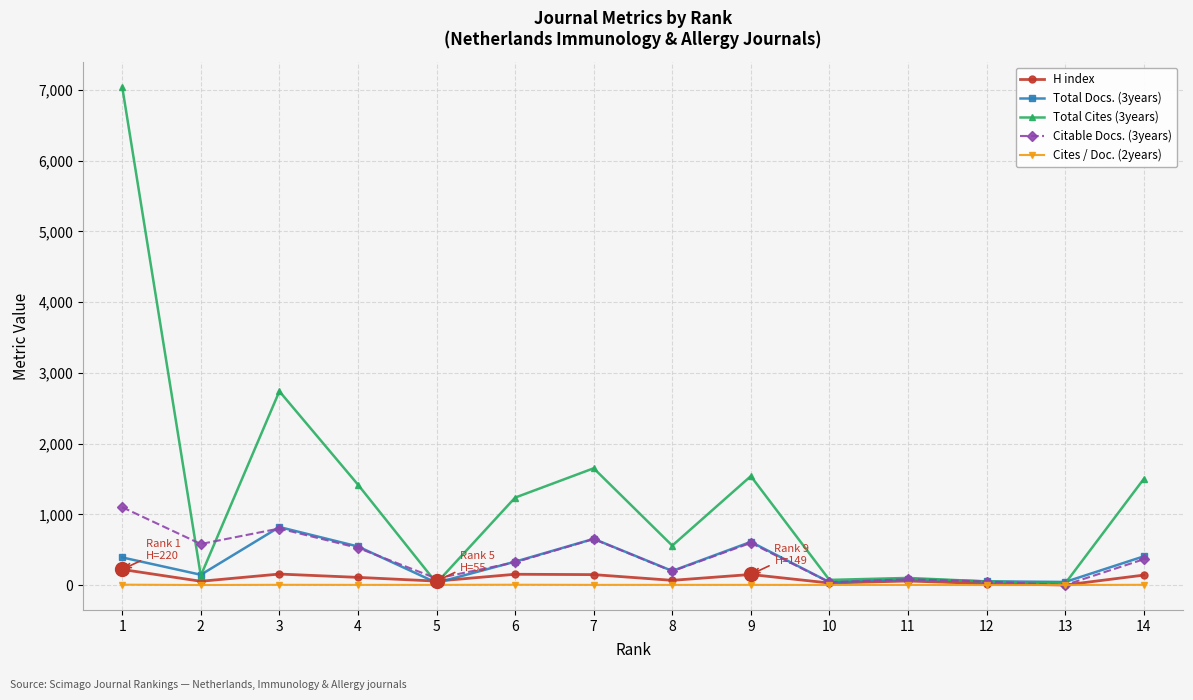

What is the difference between the maximum and minimum values in the H index series?

220